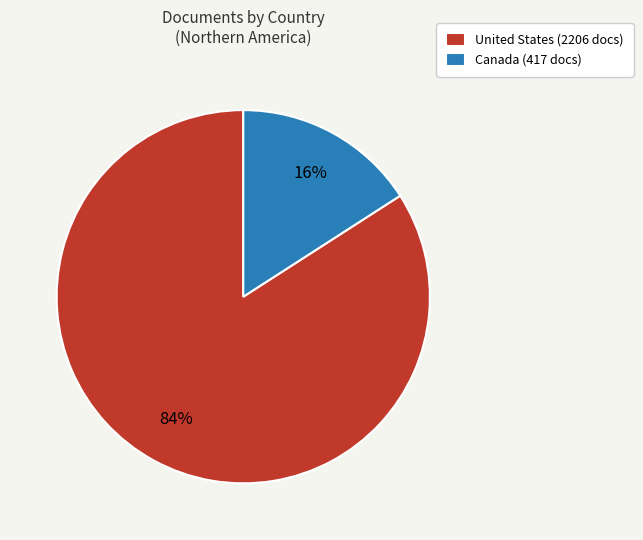

How many slices are in this pie chart?

2